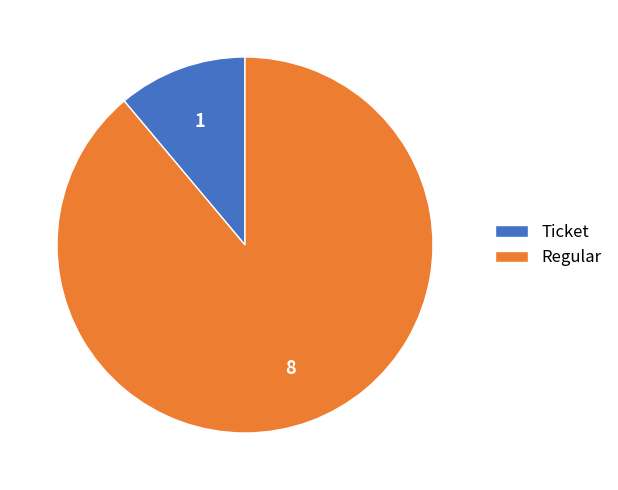

Rank the categories by value from lowest to highest.

Ticket, Regular